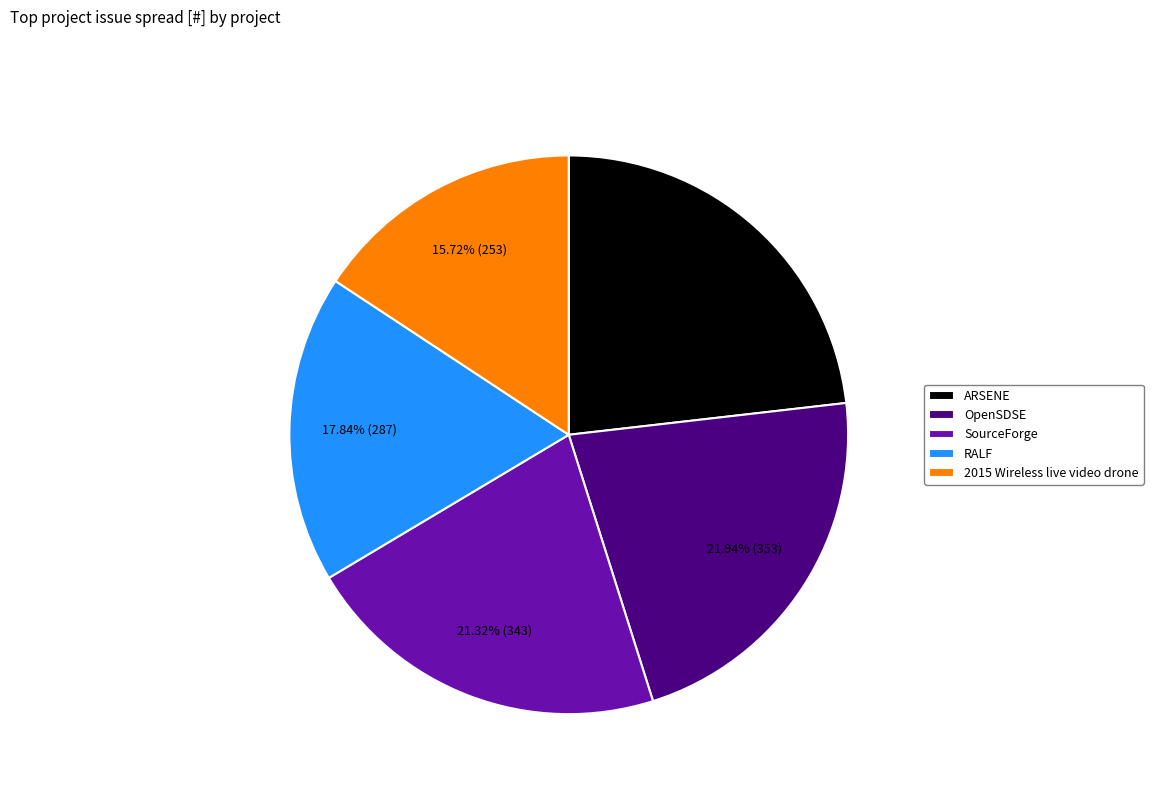

Is RALF the majority of the pie?

No